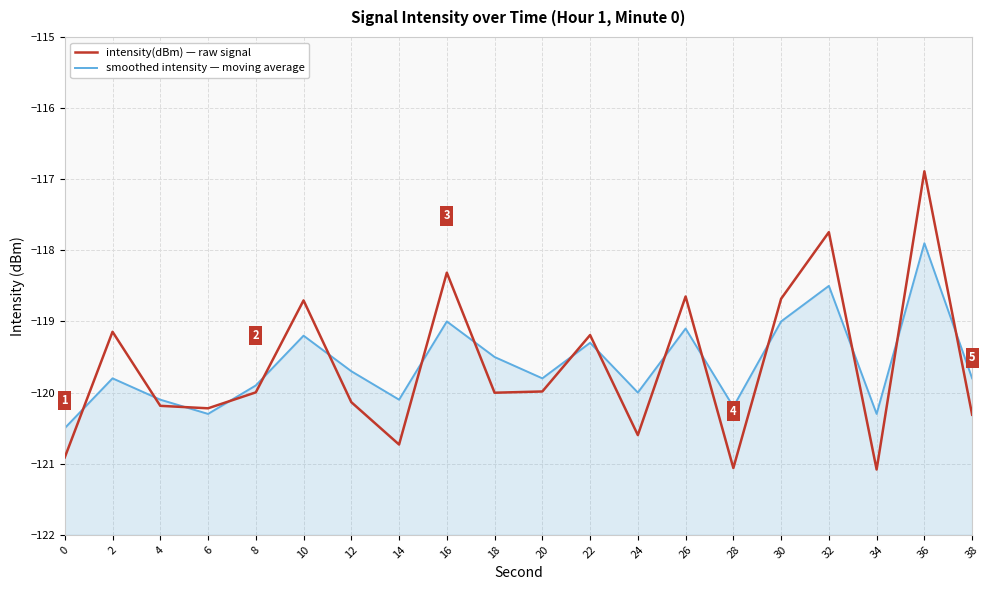

Reading left to right, list all the values displayed in this chart.

intensity(dBm) — raw signal: -120.9	-119.1	-120.2	-120.2	-120.0	-118.7	-120.1	-120.7	-118.3	-120.0	-120.0	-119.2	-120.6	-118.6	-121.1	-118.7	-117.7	-121.1	-116.9	-120.3
smoothed intensity — moving average: -120.5	-119.8	-120.1	-120.3	-119.9	-119.2	-119.7	-120.1	-119.0	-119.5	-119.8	-119.3	-120.0	-119.1	-120.2	-119.0	-118.5	-120.3	-117.9	-119.8